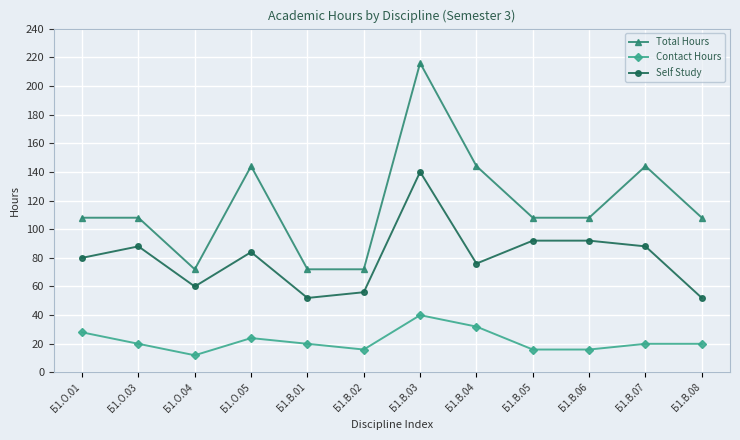

Which series has the largest range (max minus min)?

Total Hours